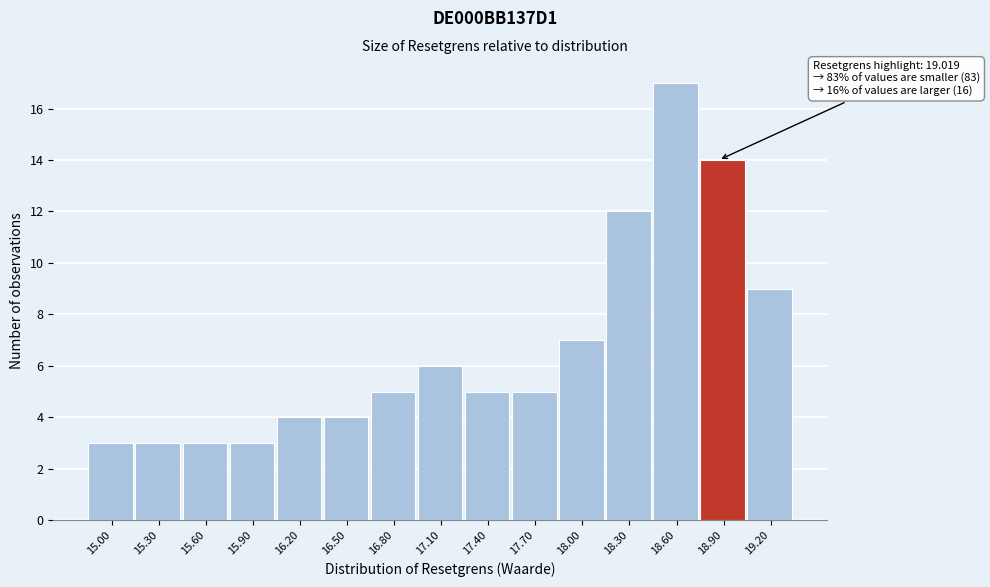

Reading right to left, extract all data points from this chart.

9	14	17	12	7	5	5	6	5	4	4	3	3	3	3